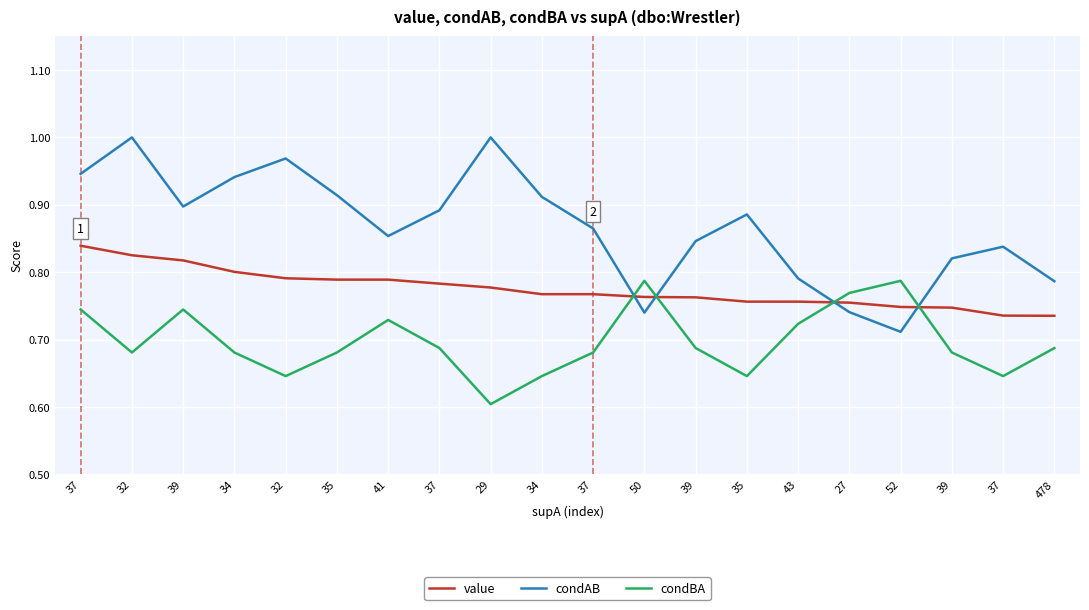

The value of condAB at 35 is 0.9. True or false?

True